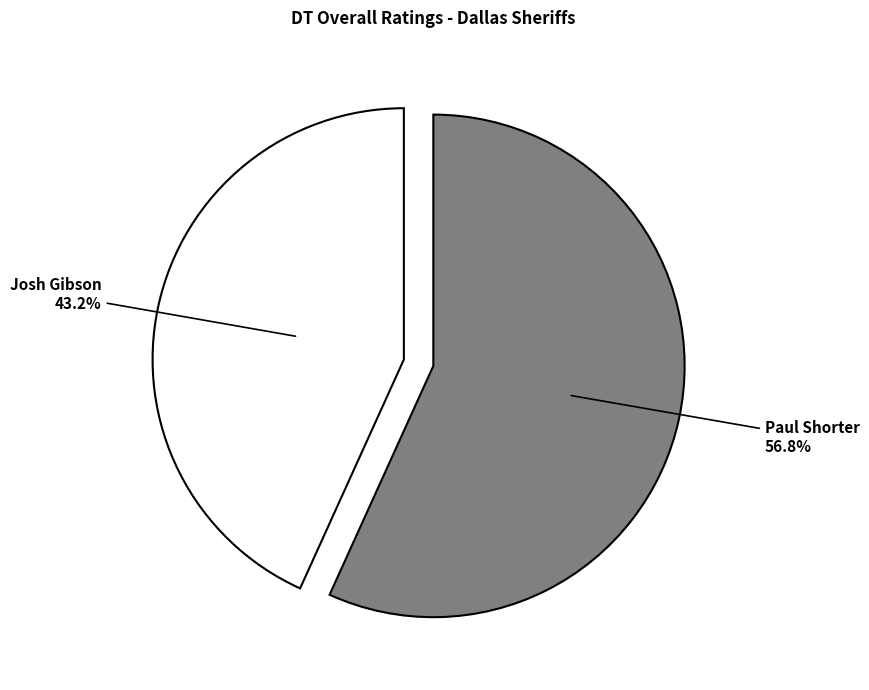

Approximately how many times larger is the value at Josh Gibson compared to Paul Shorter?

0.8